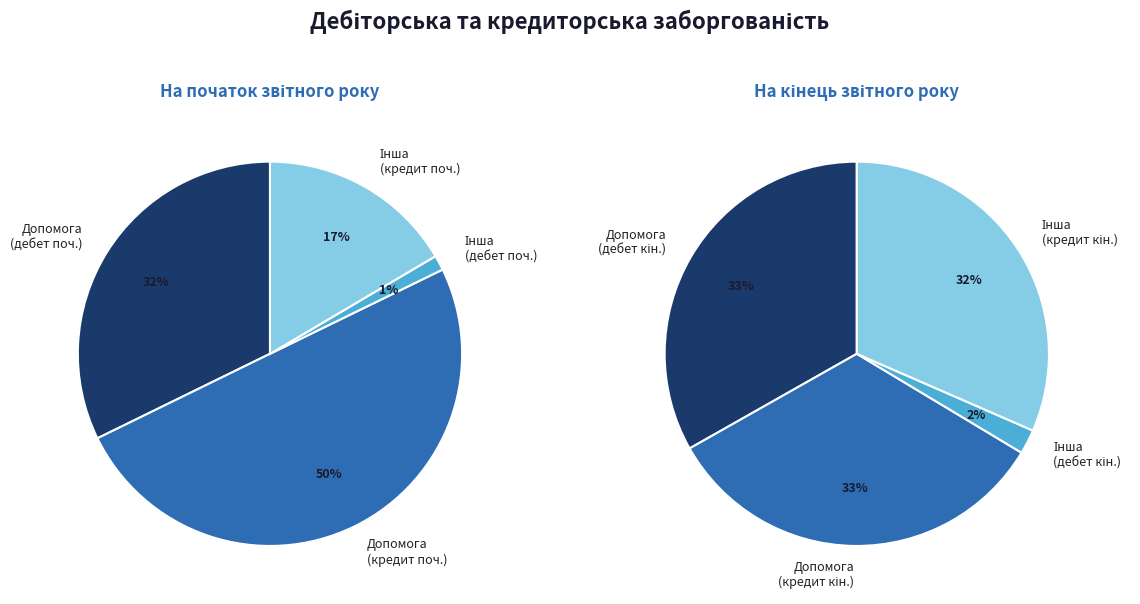

Rank the categories by value from highest to lowest.

Допомога і компенсації громадянам (кредит початок), Допомога і компенсації громадянам (дебет початок), Інша заборгованість (кредит початок), Інша заборгованість (дебет початок)